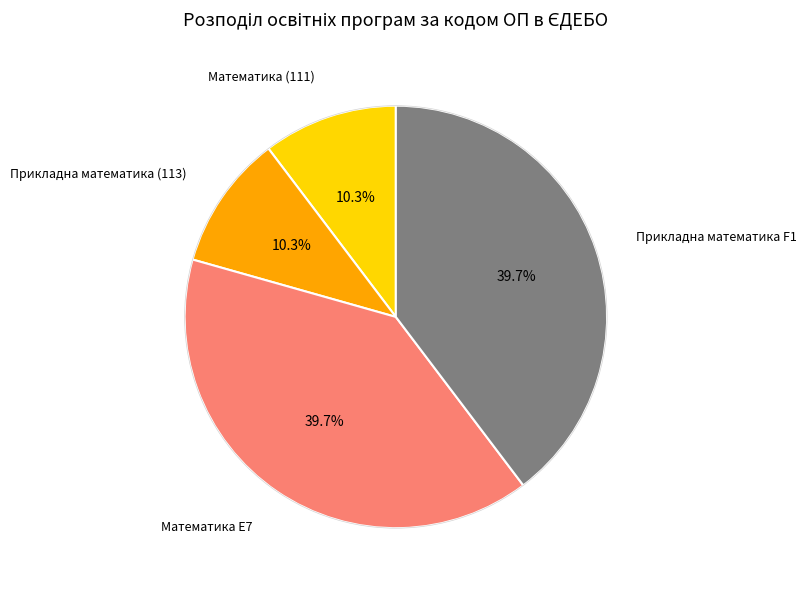

Is there a majority slice in this chart?

No